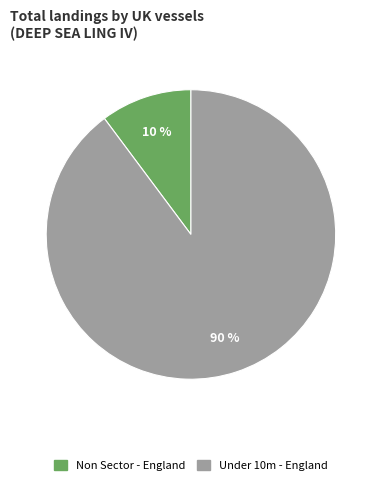

To the nearest percent, what is the difference between the largest and smallest slice percentages?

80%